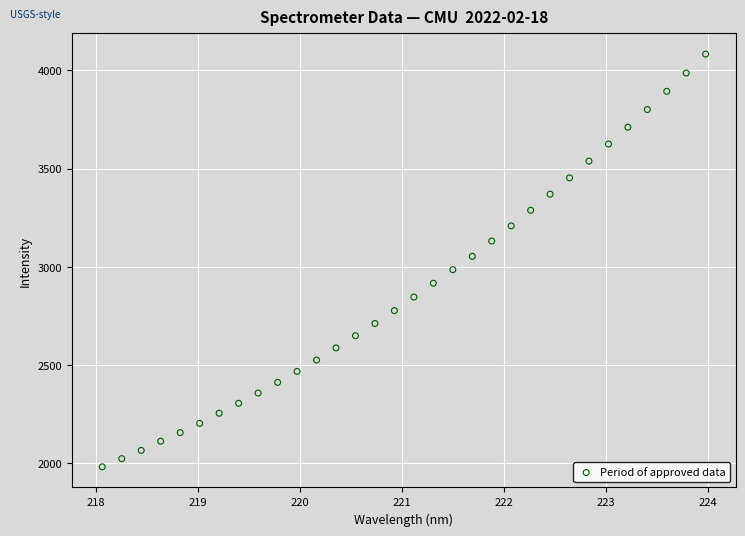

What is the range of Y values (max minus min)?

2100.2